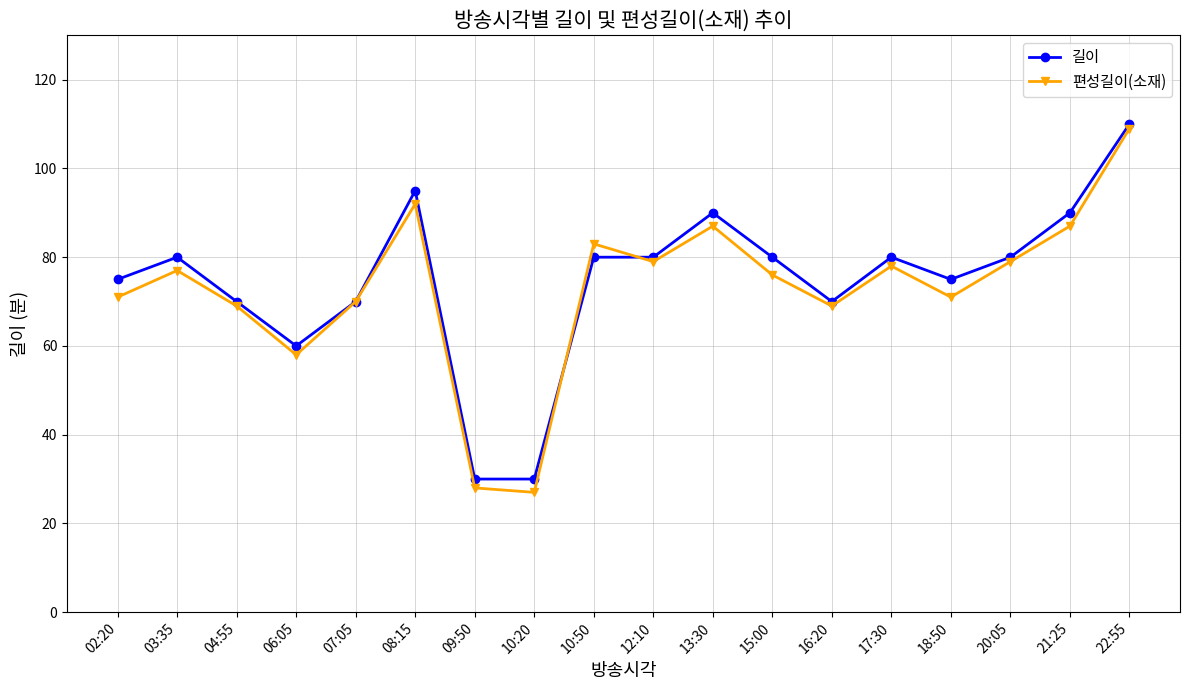

What is the greatest value displayed?

110